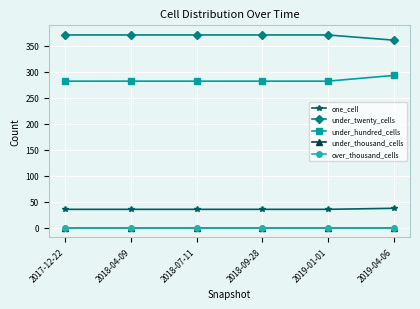

Is this an area chart (filled region under the line)?

No